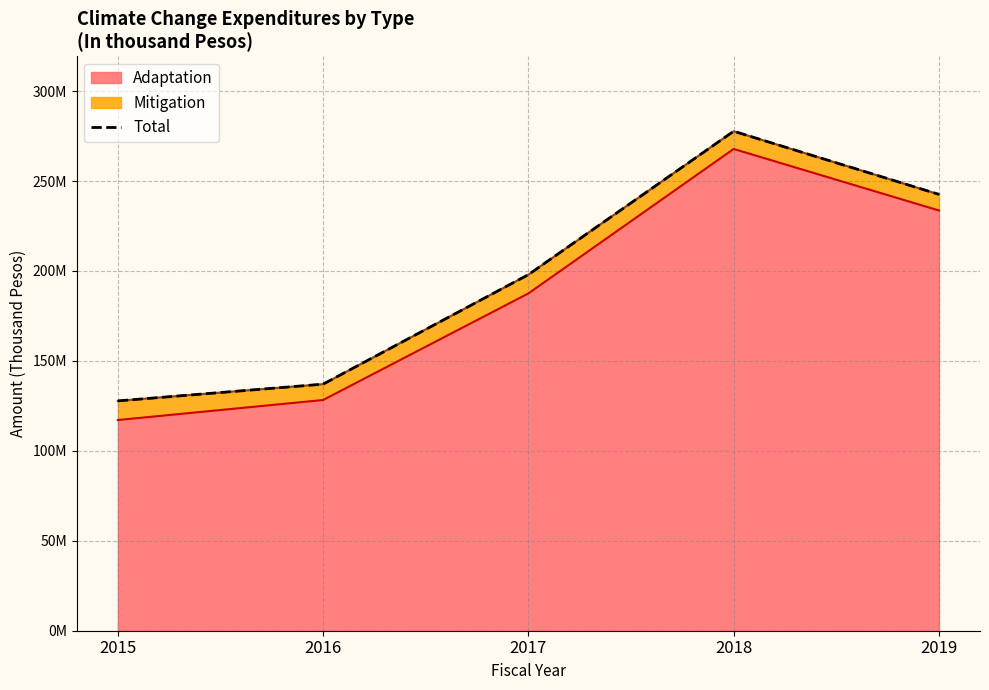

List the labels in order of value, largest first.

2018, 2019, 2017, 2016, 2015